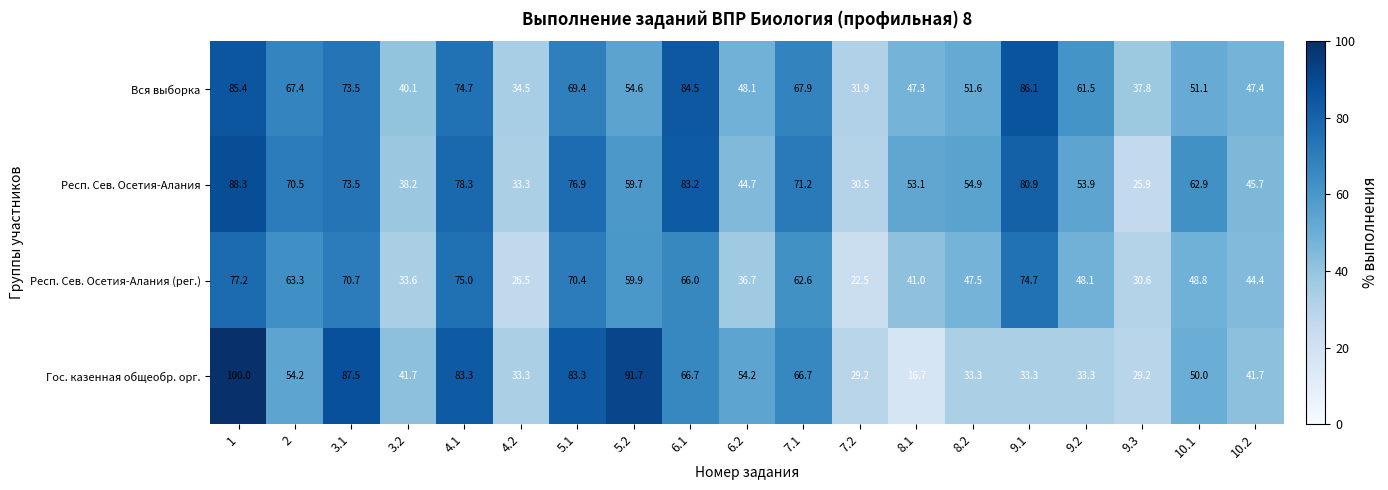

Rank the series by their maximum value, from lowest to highest.

Респ. Сев. Осетия-Алания (рег.), Вся выборка, Респ. Сев. Осетия-Алания, Гос. казенная общеобр. орг.